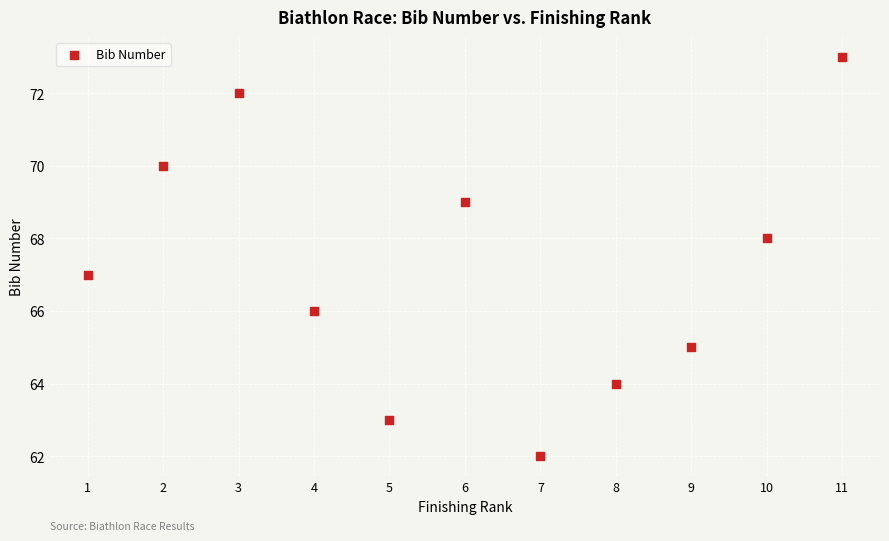

What is the average X value?

6